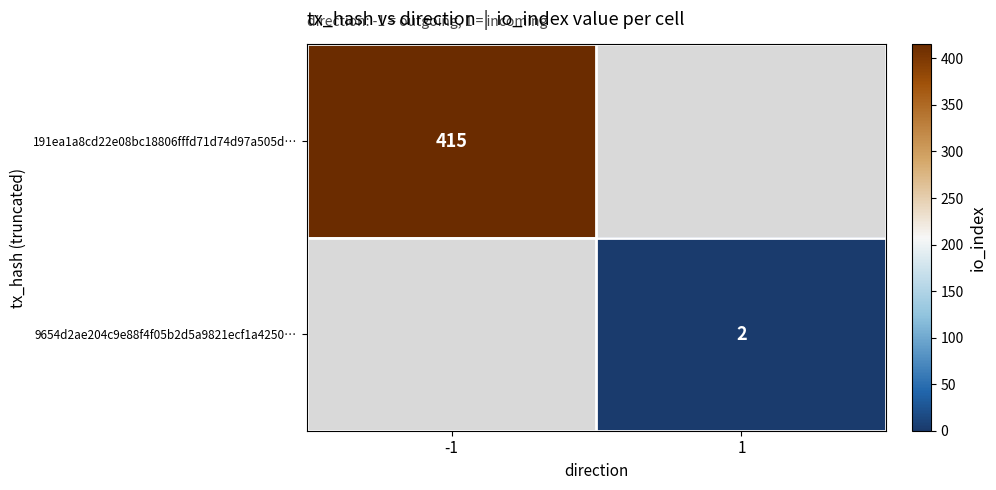

Is it true that 191ea1a8cd22e08bc18806fffd71d74d97a505d… equals 747 at -1?

False